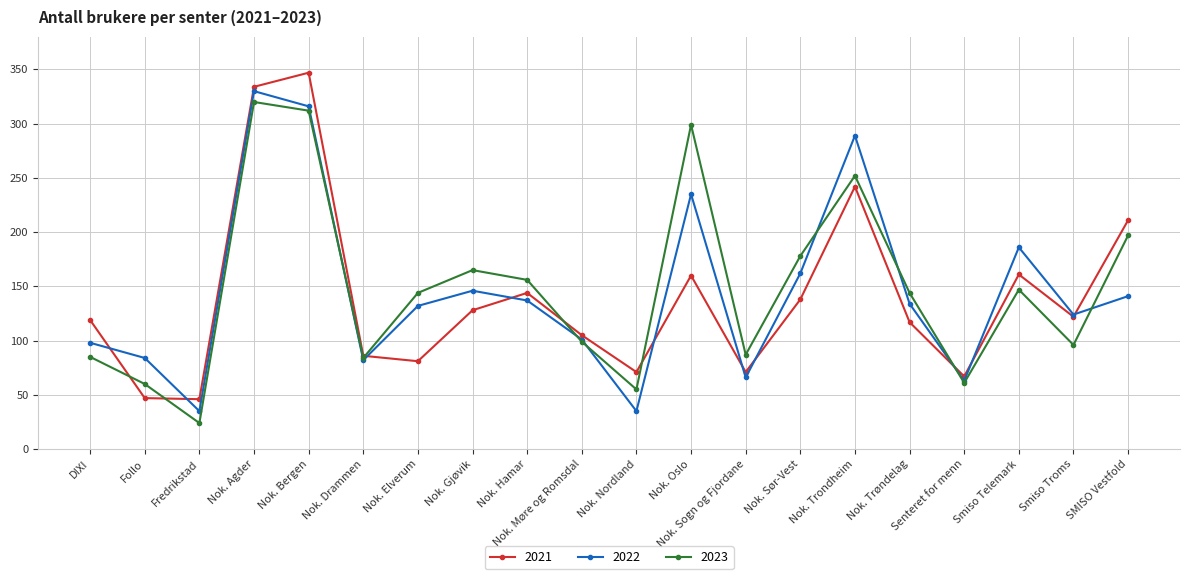

At which category does 2022 reach its first local valley?

Fredrikstad